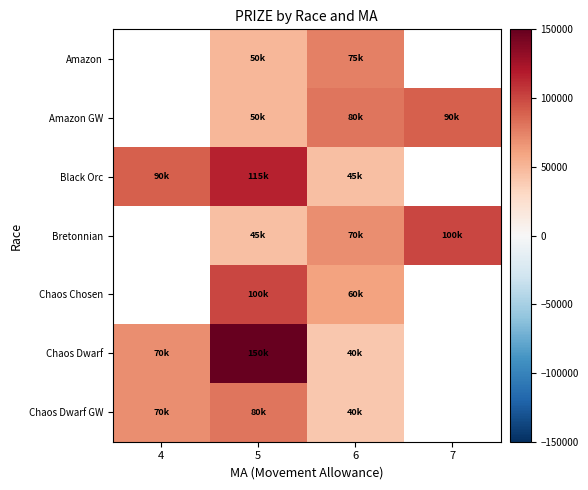

Is it true that Chaos Dwarf equals 197490.6 at 5?

False